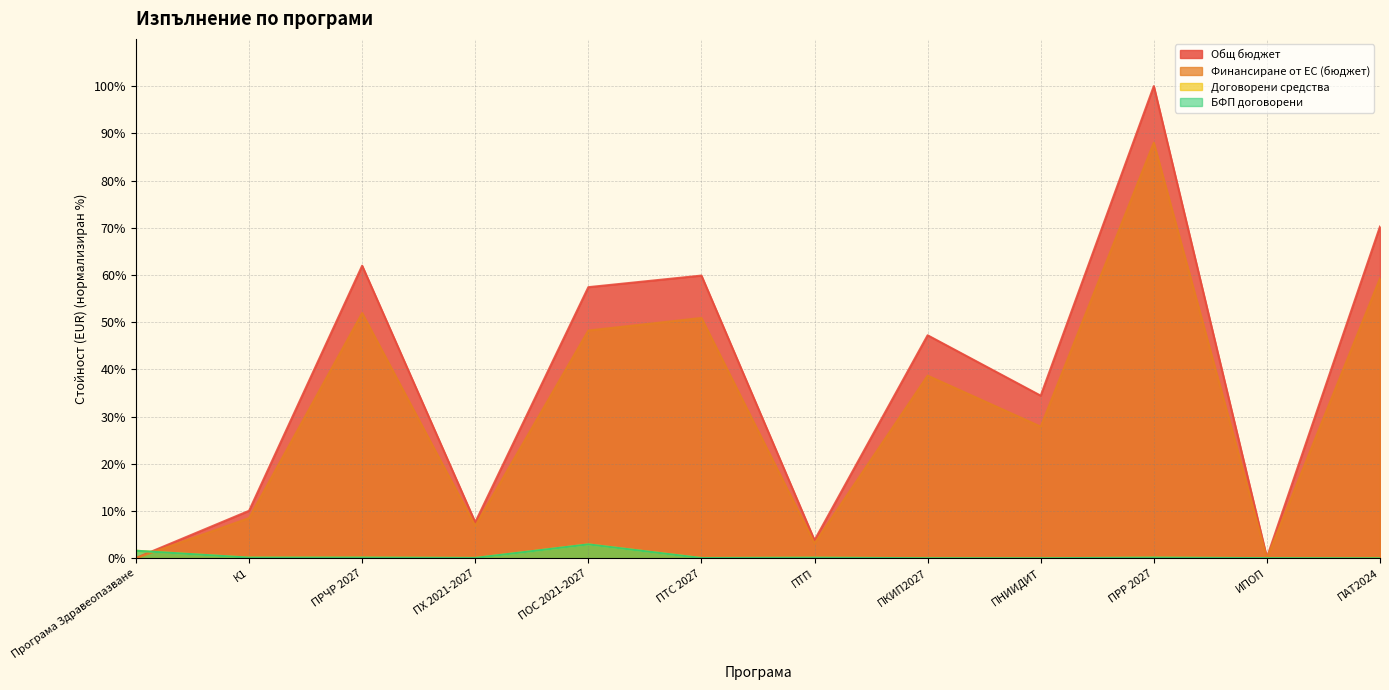

Which category has the lowest value in the БФП договорени series?

ПАТ2024